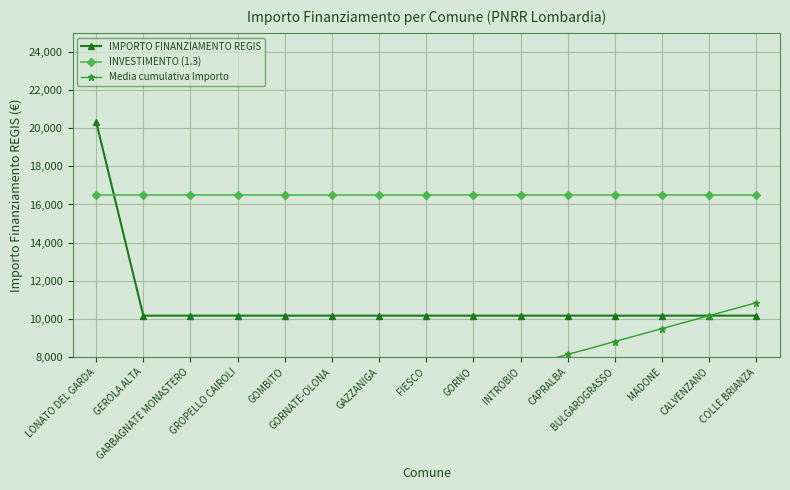

True or false: IMPORTO FINANZIAMENTO REGIS has a value of 6068.5 at GAZZANIGA.

False